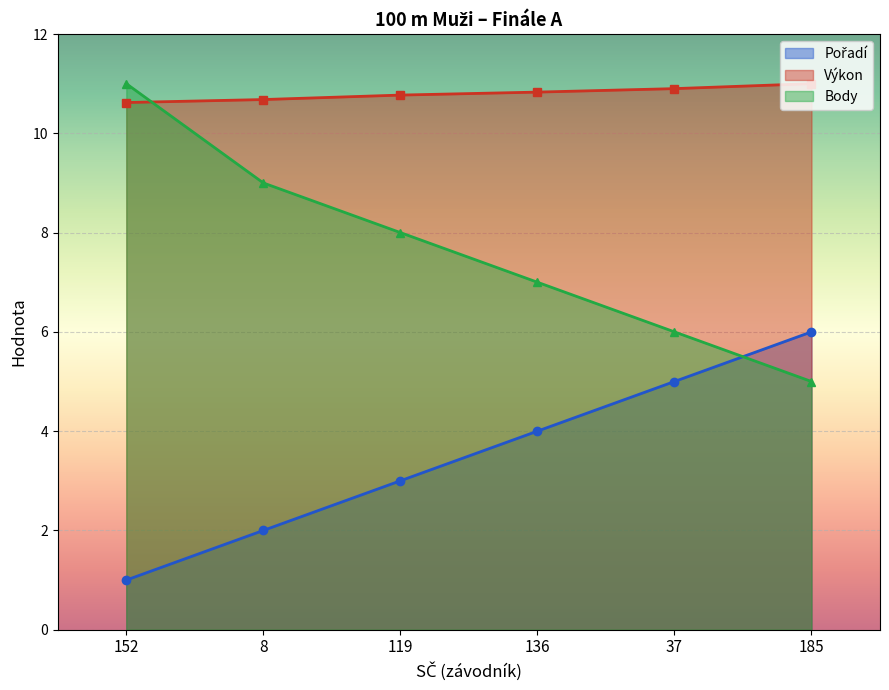

True or false: Výkon and Pořadí intersect in this chart.

False